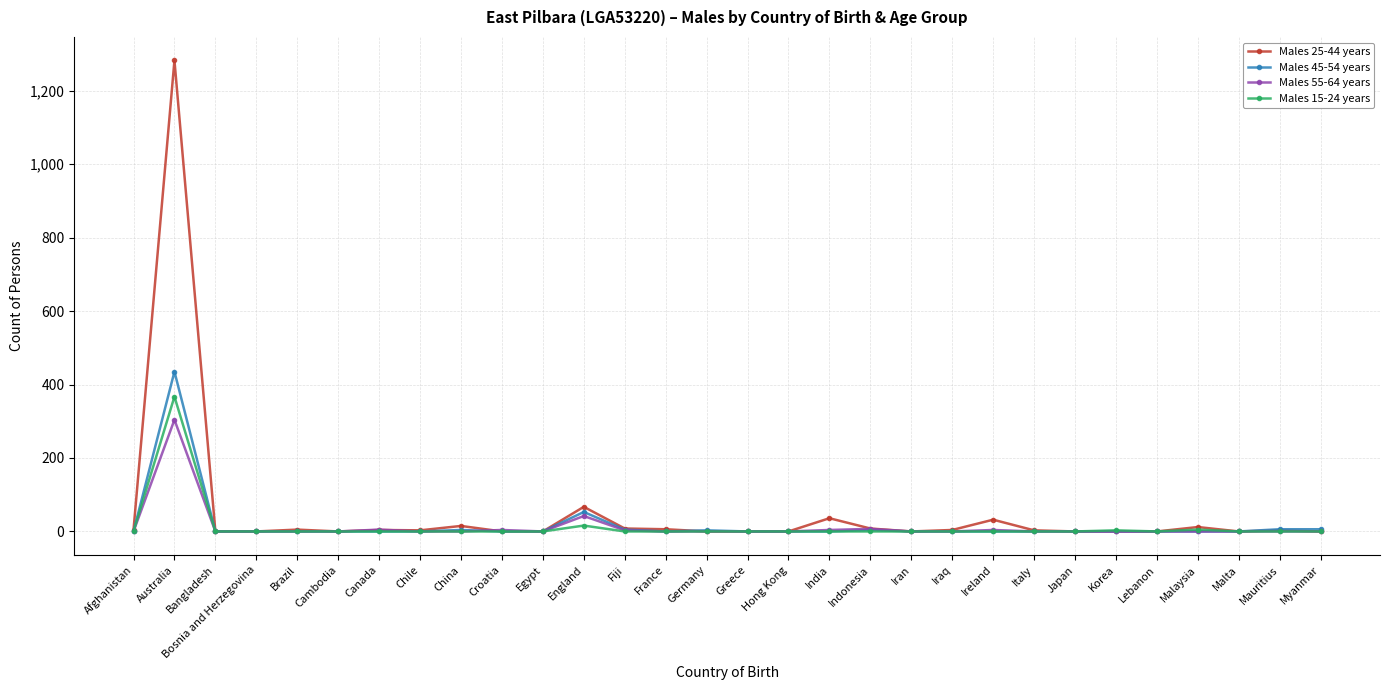

What is the sum of all Males 55-64 years values?

373